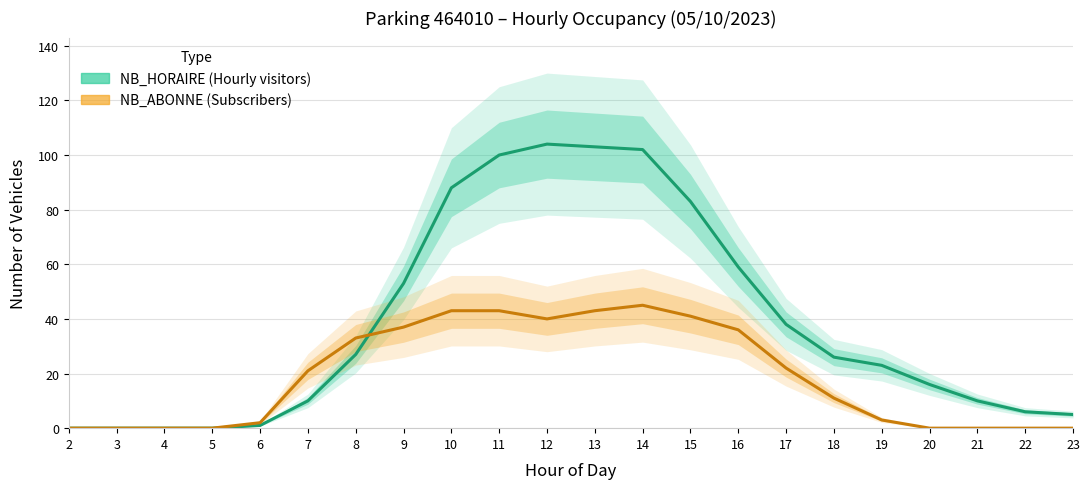

Does the chart have visible grid lines?

Yes